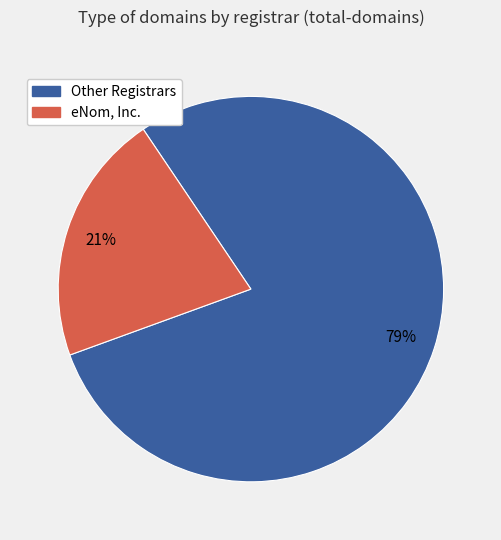

To the nearest percent, what is the average slice percentage?

50%